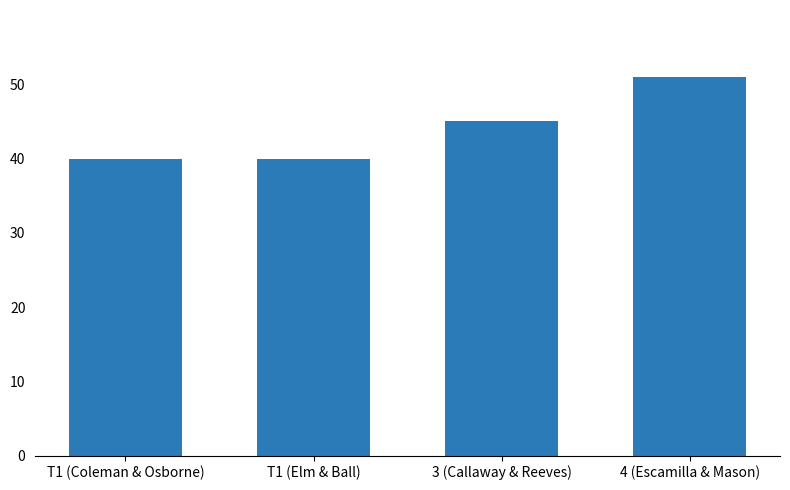

The chart shows a value of 51 at 4 (Escamilla & Mason). True or false?

True